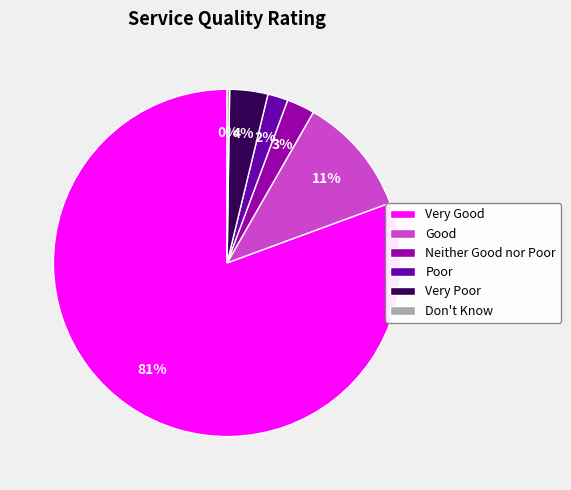

Is the sum of Neither Good nor Poor and Good greater than half?

No